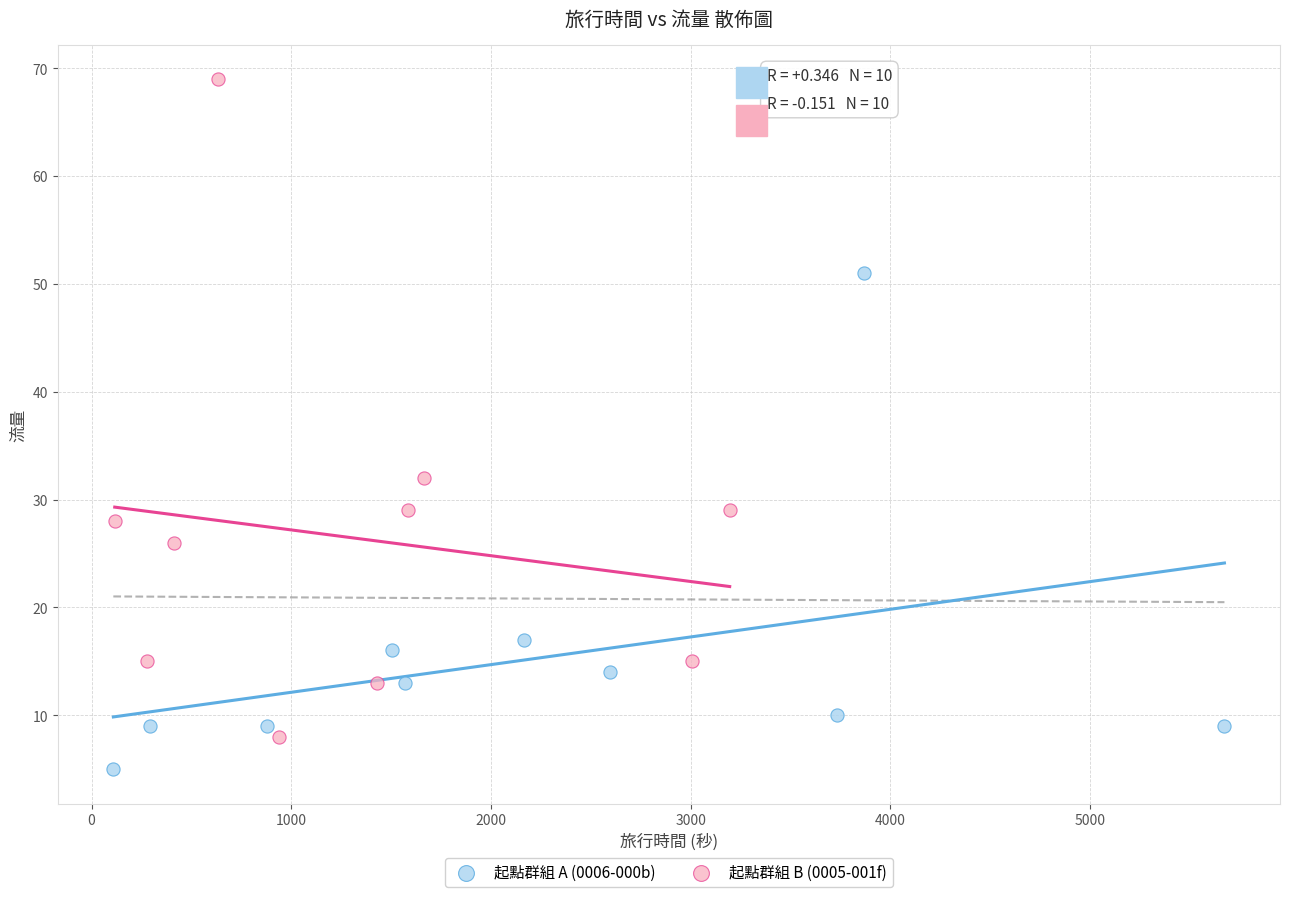

Which series contains the lowest Y value?

起點群組 A (0006-000b)